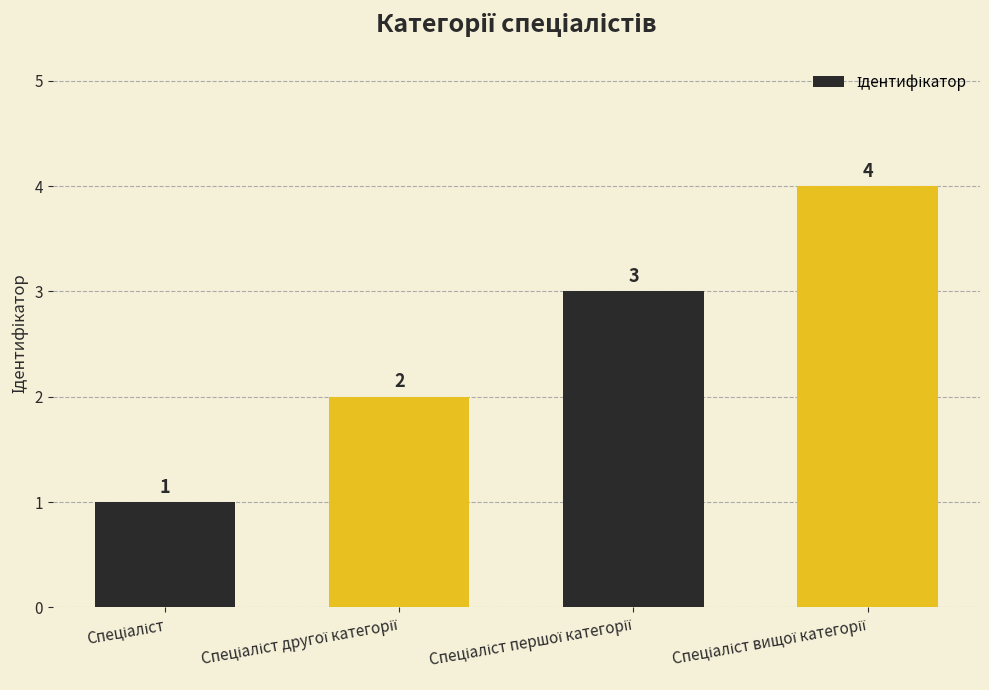

What is the greatest value displayed?

4